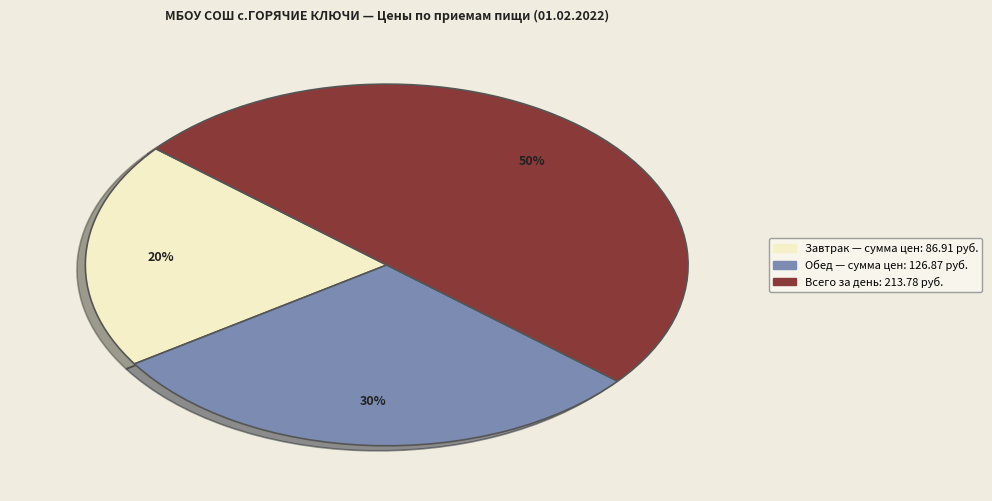

To the nearest percent, what is the difference between the largest and smallest slice percentages?

30%